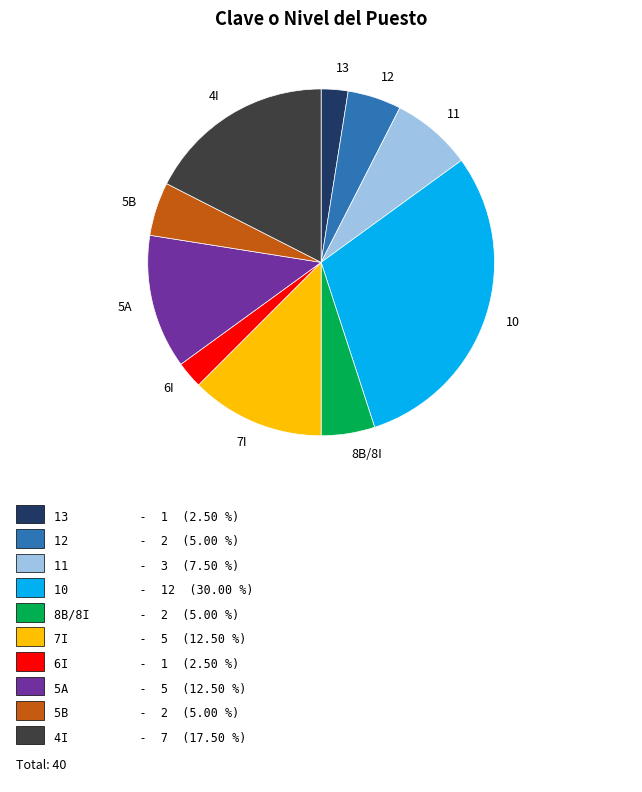

What is the ratio of the value at 10 to the value at 8B/8I?

6.0